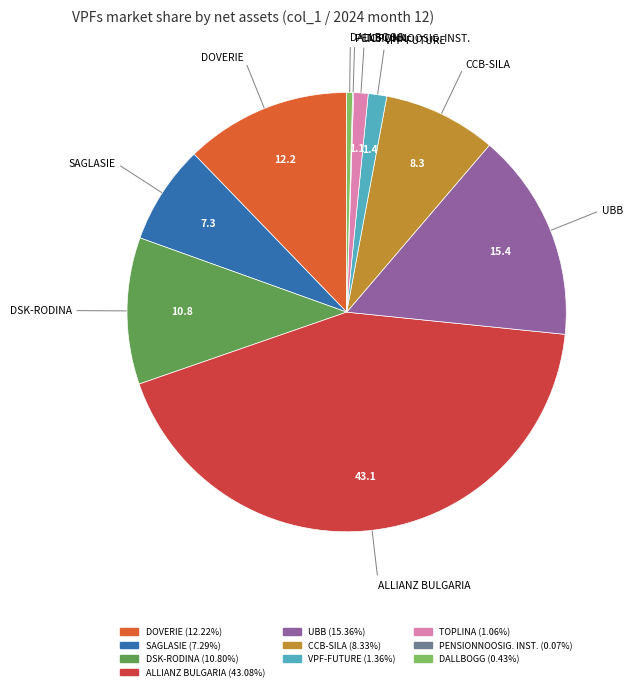

Does any single category account for the majority?

No